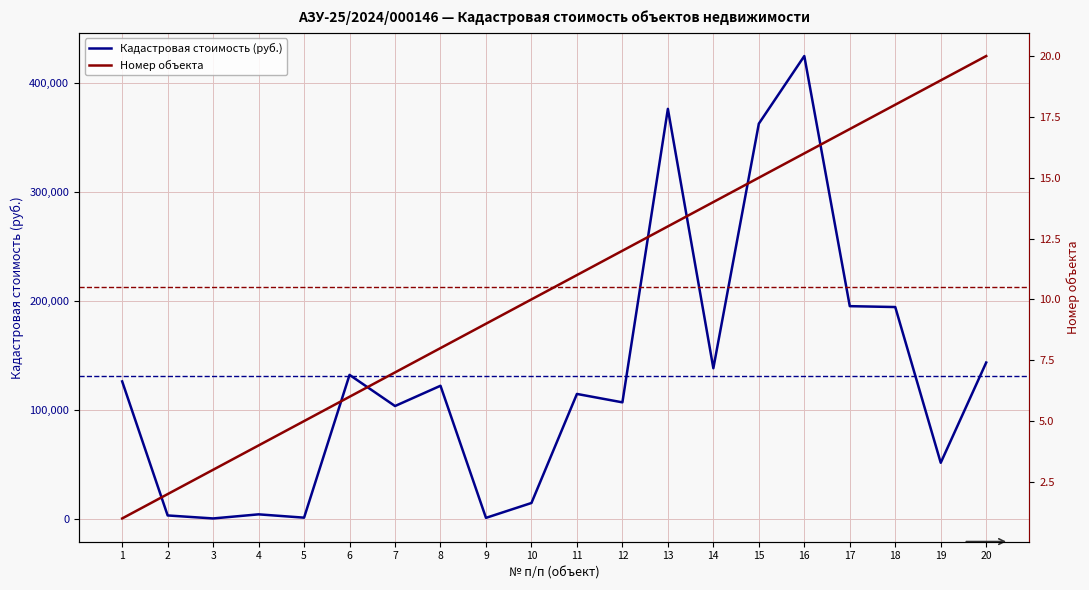

What is the minimum value shown in the chart?

1.0